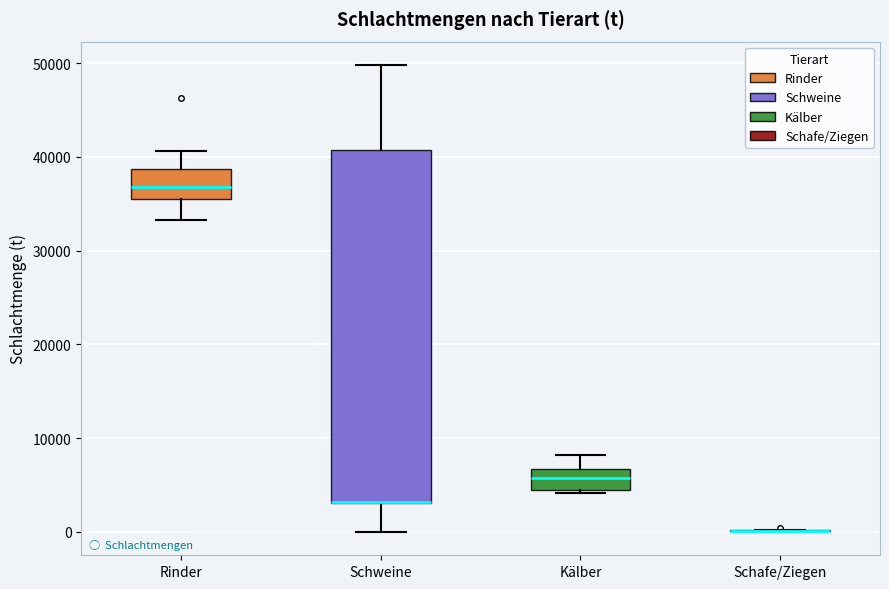

Reading left to right, transcribe this box plot: for each box, give where its median line is, the range the box spans, and where its two whiskers end, as read against the y-axis. The values are not printed on the chart, so give them approximately, as read against the axis.

Rinder: median 37000, box 36000 to 39000, whiskers 33000 to 41000
Schweine: median 3000 (drawn on the box's lower edge), box 3000 to 41000, whiskers 0 to 50000
Kälber: median 6000, box 4000 to 7000, whiskers 4000 to 8000
Schafe/Ziegen: box collapsed to a line at 0, whiskers 0 to 0